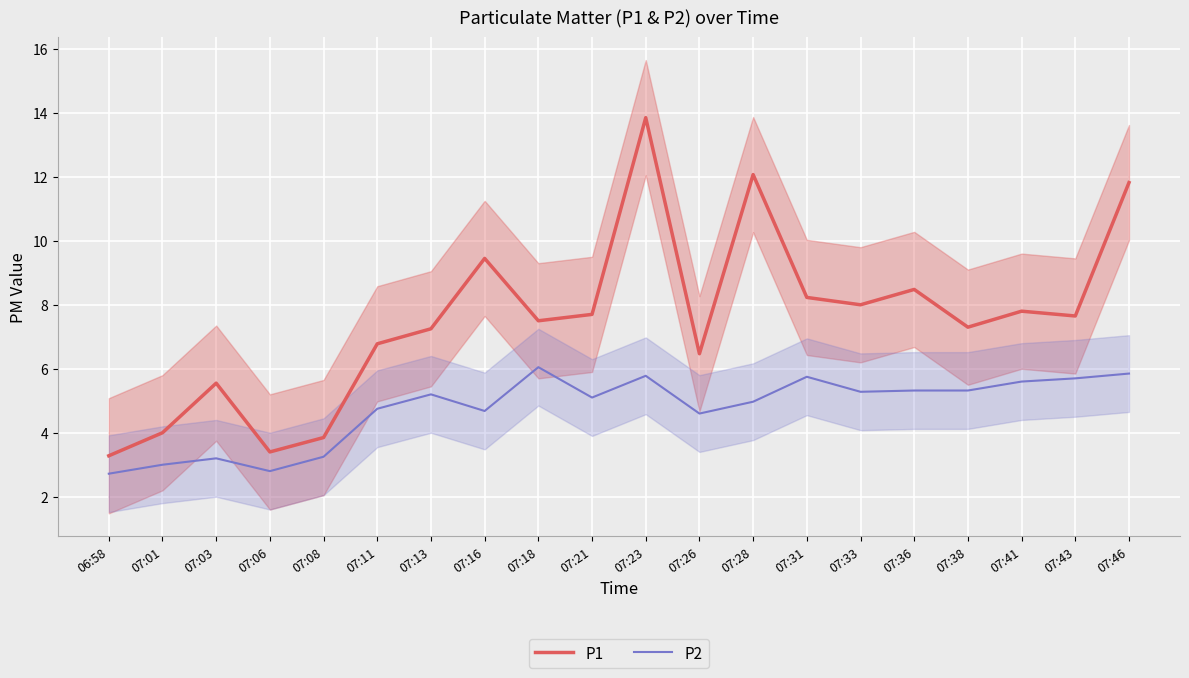

Between 07:21 and 06:58, which is larger?

07:21